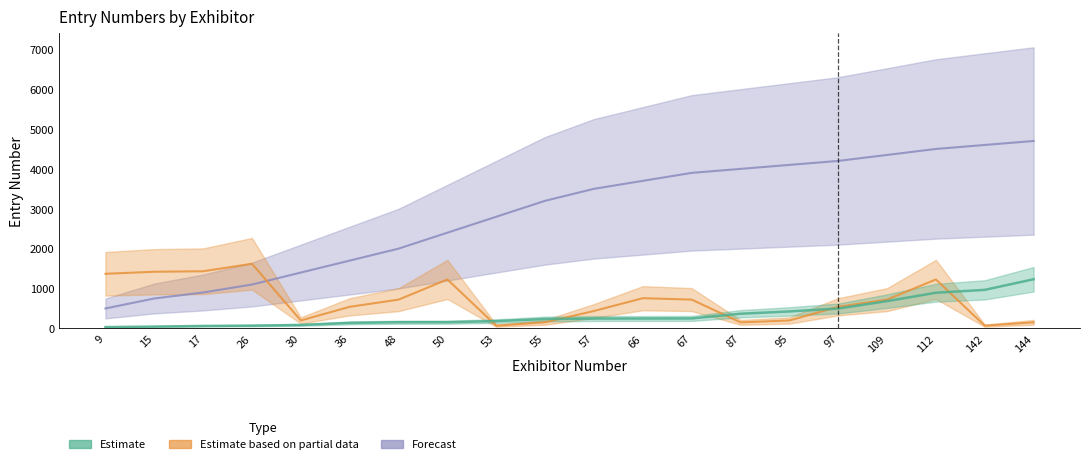

What is the total value across all series at 112?

6621